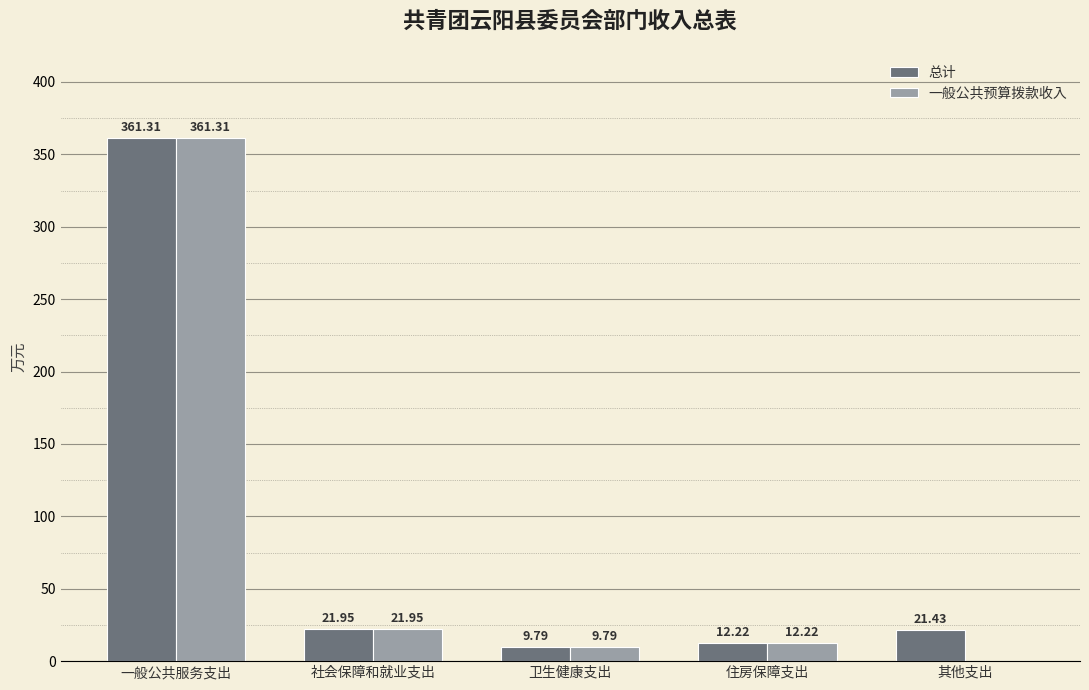

Which series has the largest total across all categories?

总计